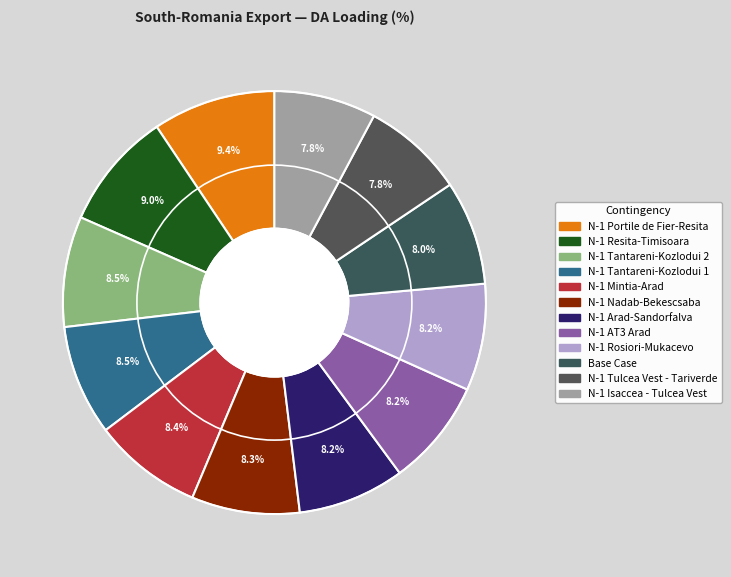

Count the number of slices in the pie.

12